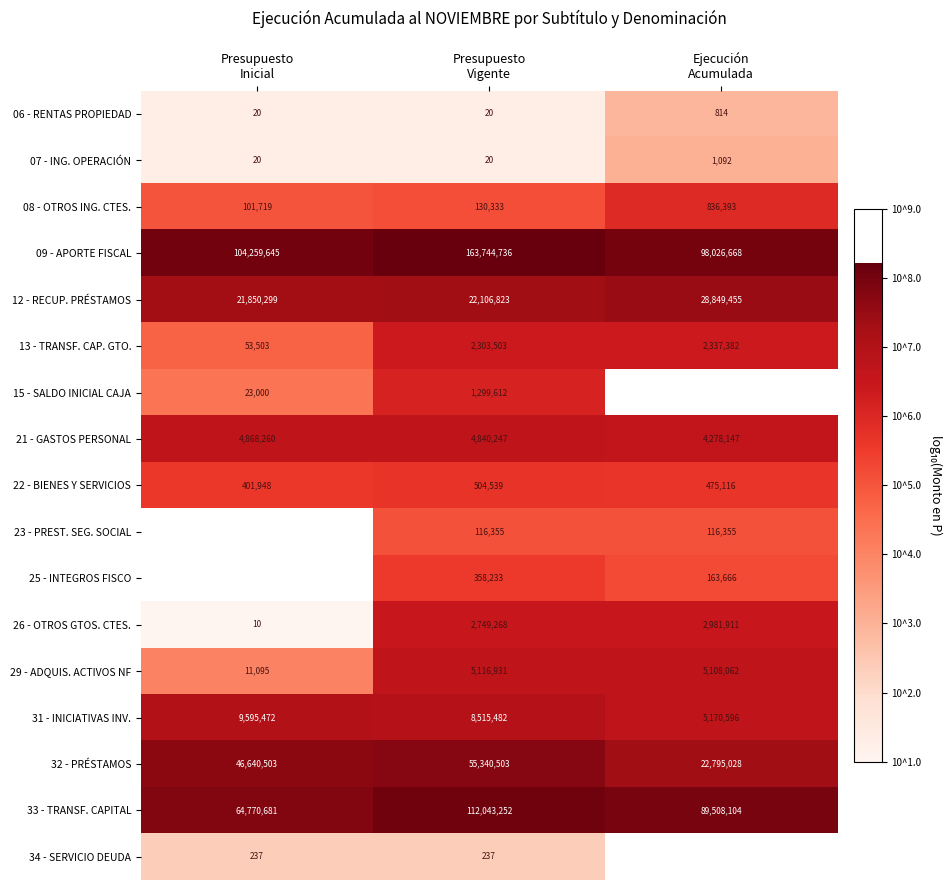

How many data points does each series have?

3